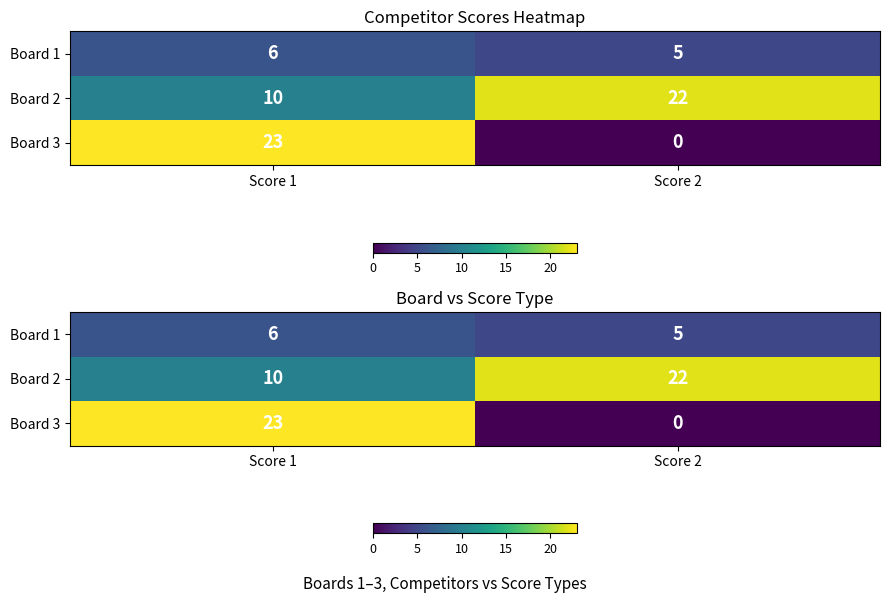

True or false: Board 1 has a value of 6 at Score 1.

True